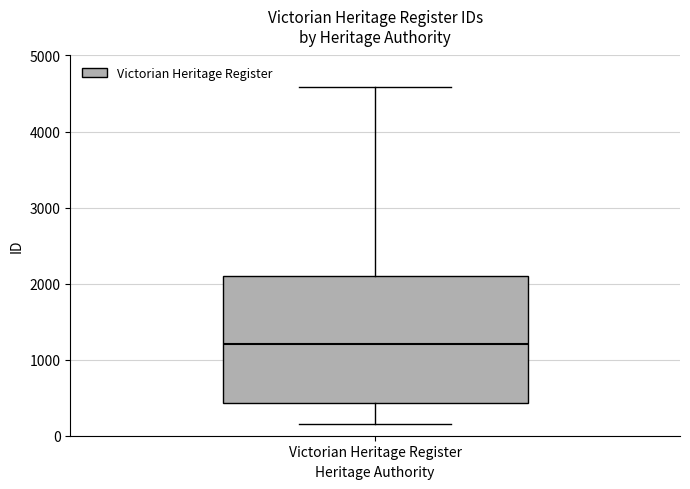

Transcribe this box plot: give where the median line is, the range the box spans, and where the two whiskers end, as read against the y-axis. The values are not printed on the chart, so give them approximately, as read against the axis.

median 1200, box 400 to 2100, whiskers 200 to 4600